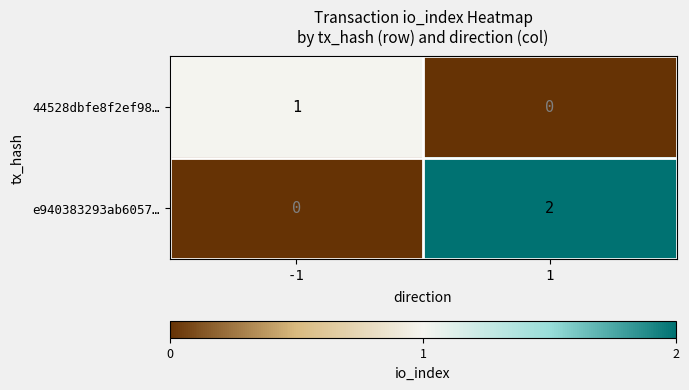

Count the number of data series in this chart.

2